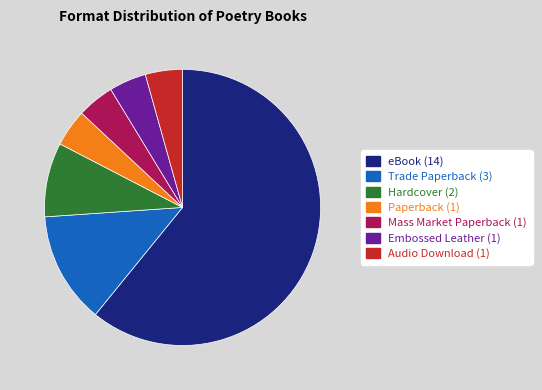

Does any single category account for the majority?

Yes